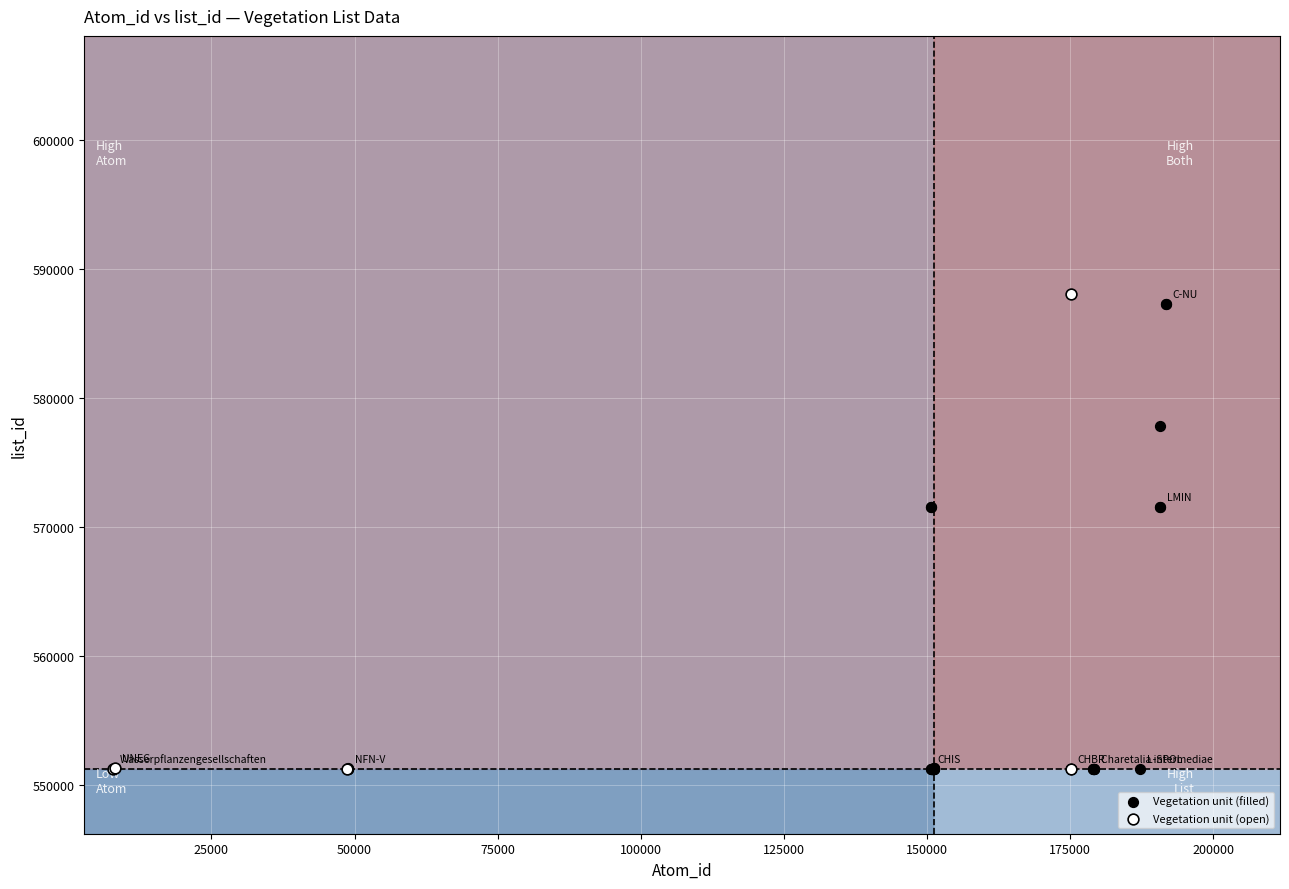

Which series reaches the maximum Y coordinate?

Vegetation unit (open)